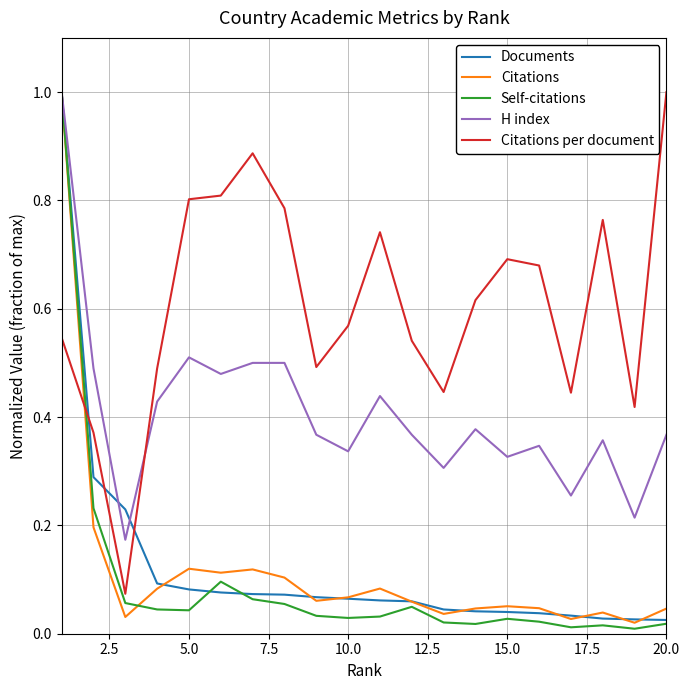

Which series has the largest total across all categories?

Citations per document